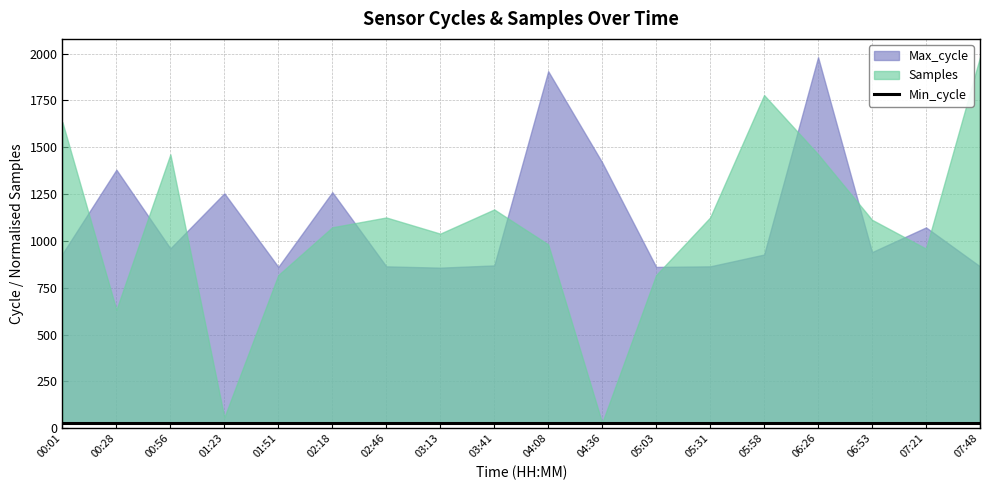

Where is the first local minimum for Samples?

00:28